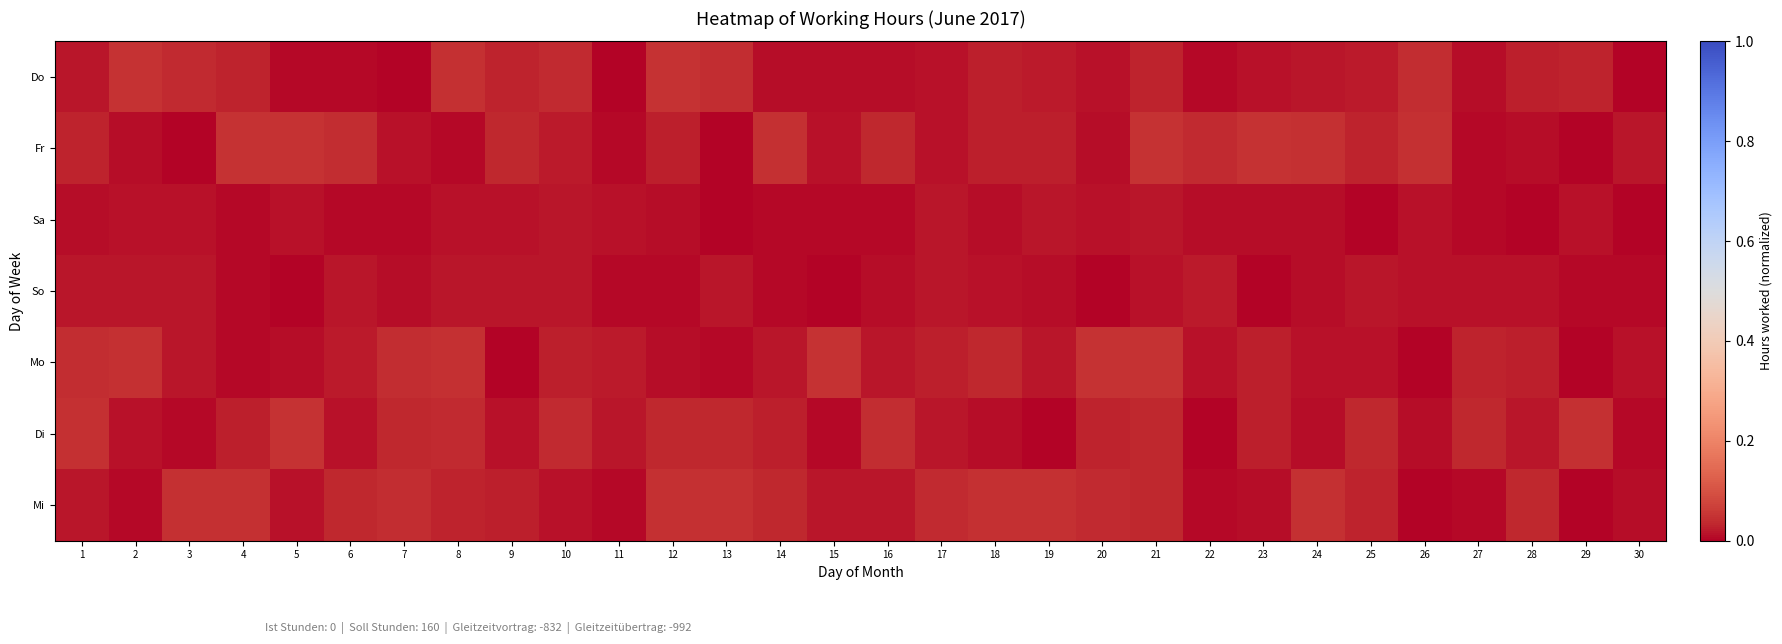

List the series in order of their peak value, lowest first.

Sa, So, Mi, Fr, Do, Mo, Di